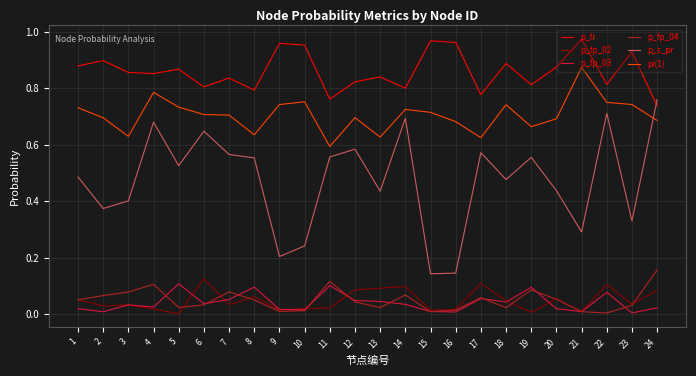

Which series has the largest range (max minus min)?

p_s_pr